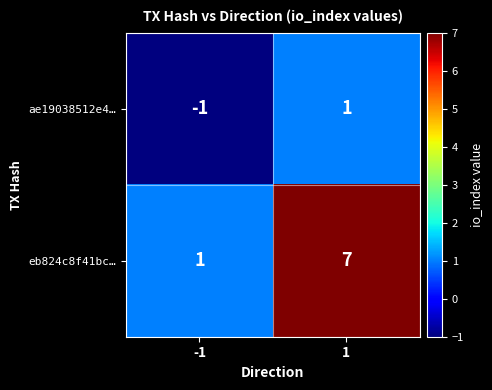

How many data points does each series have?

2